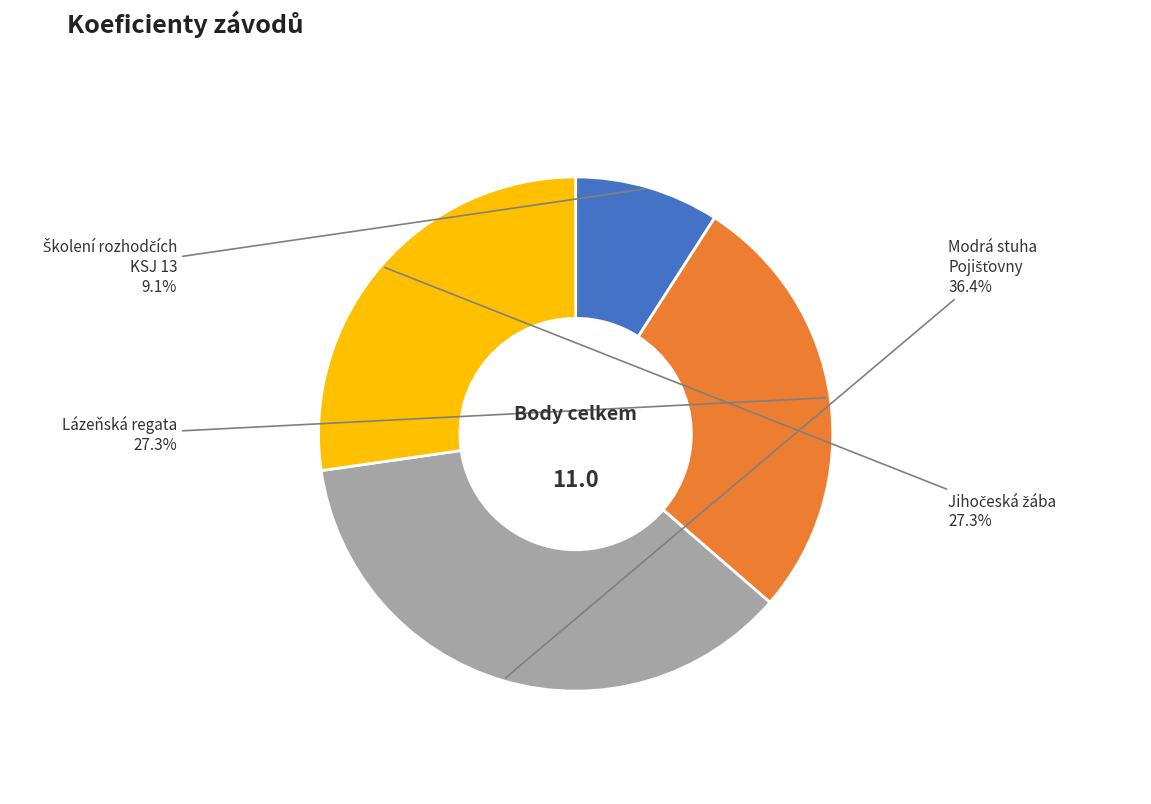

Does any single category account for the majority?

No